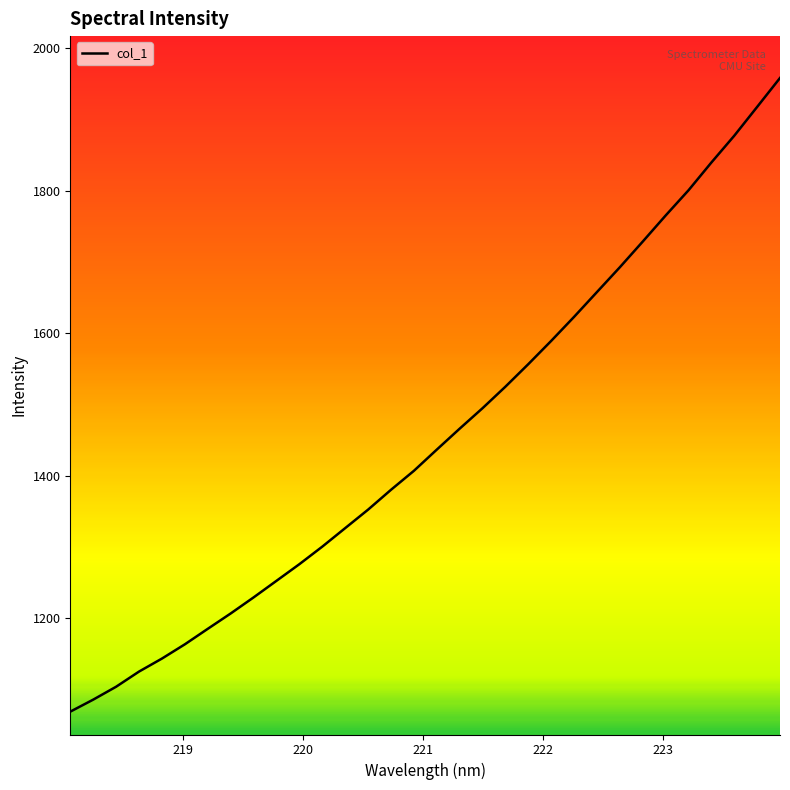

How many categories are shown in the chart?

32